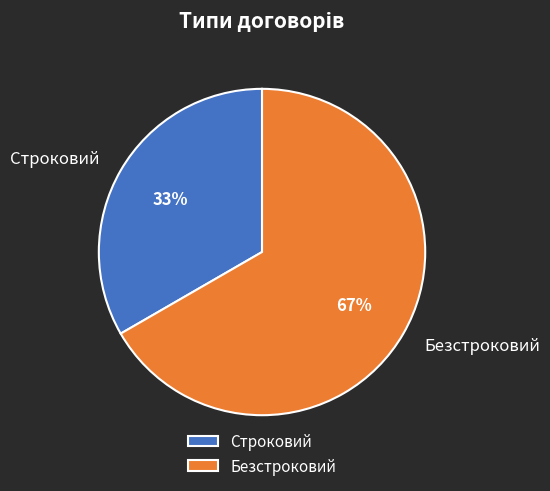

Does Безстроковий account for over 50% of the chart?

Yes